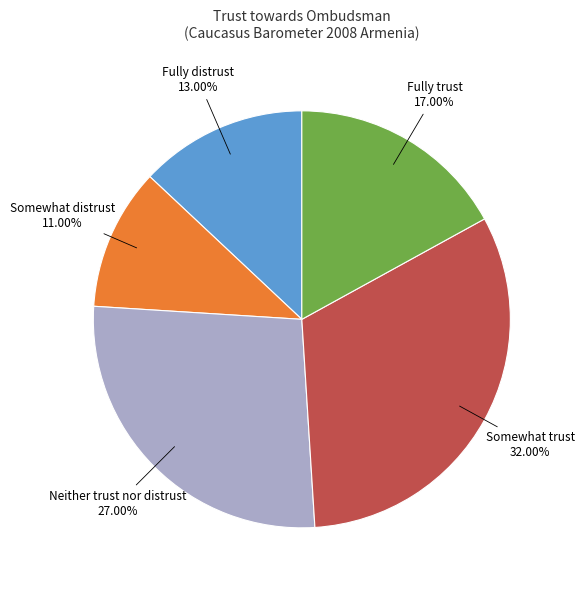

What percentage is the Fully distrust slice, to the nearest percent?

13%